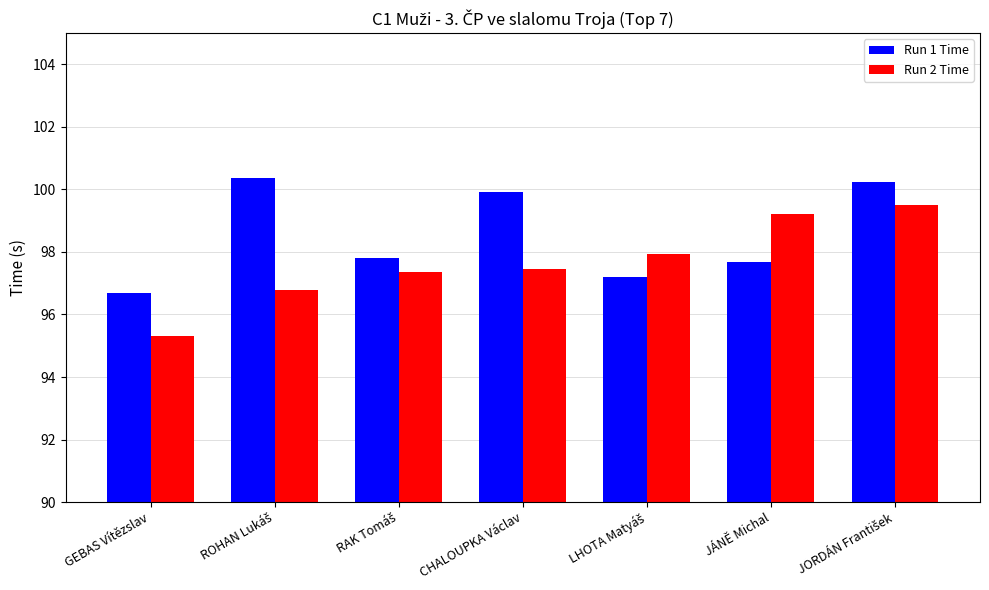

The Run 1 Time series shows 59.4 at CHALOUPKA Václav. True or false?

False